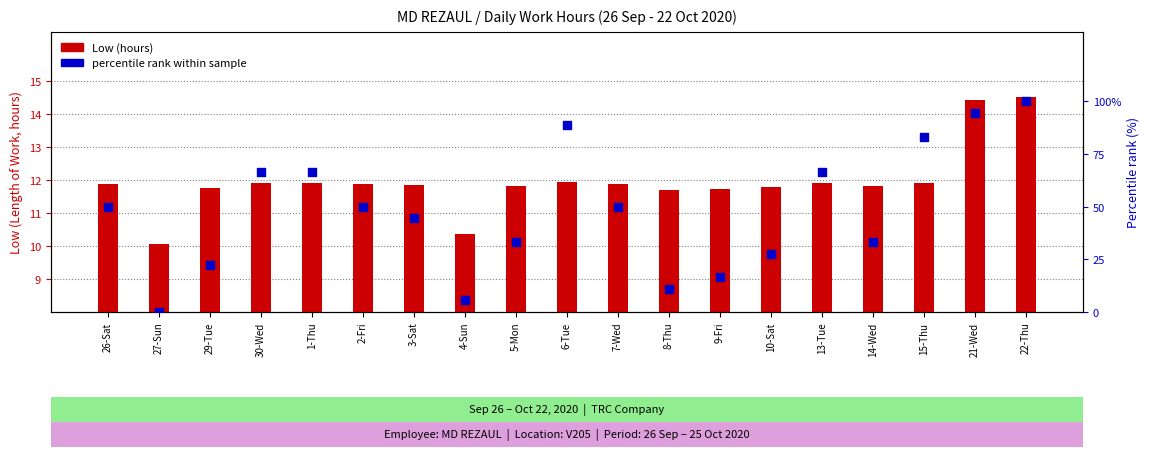

Which series has the widest spread of Y values?

percentile rank within sample